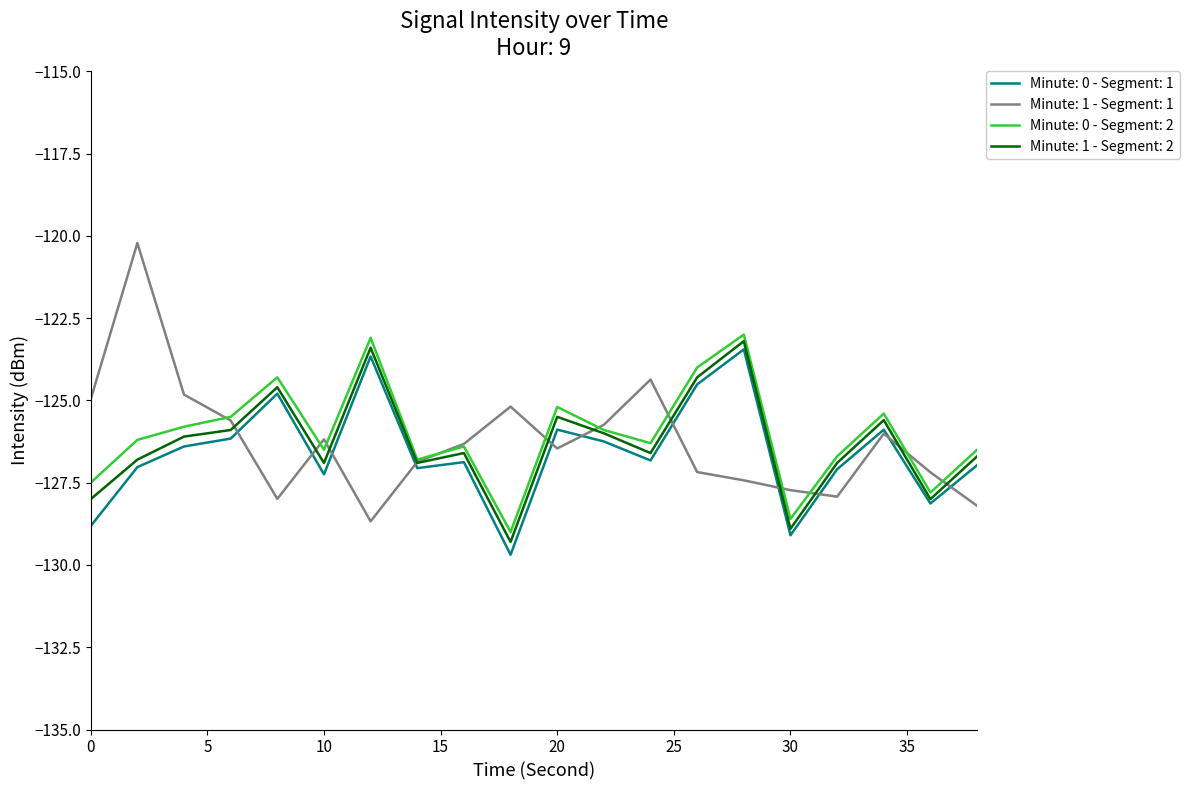

How many lines are shown in the chart?

4